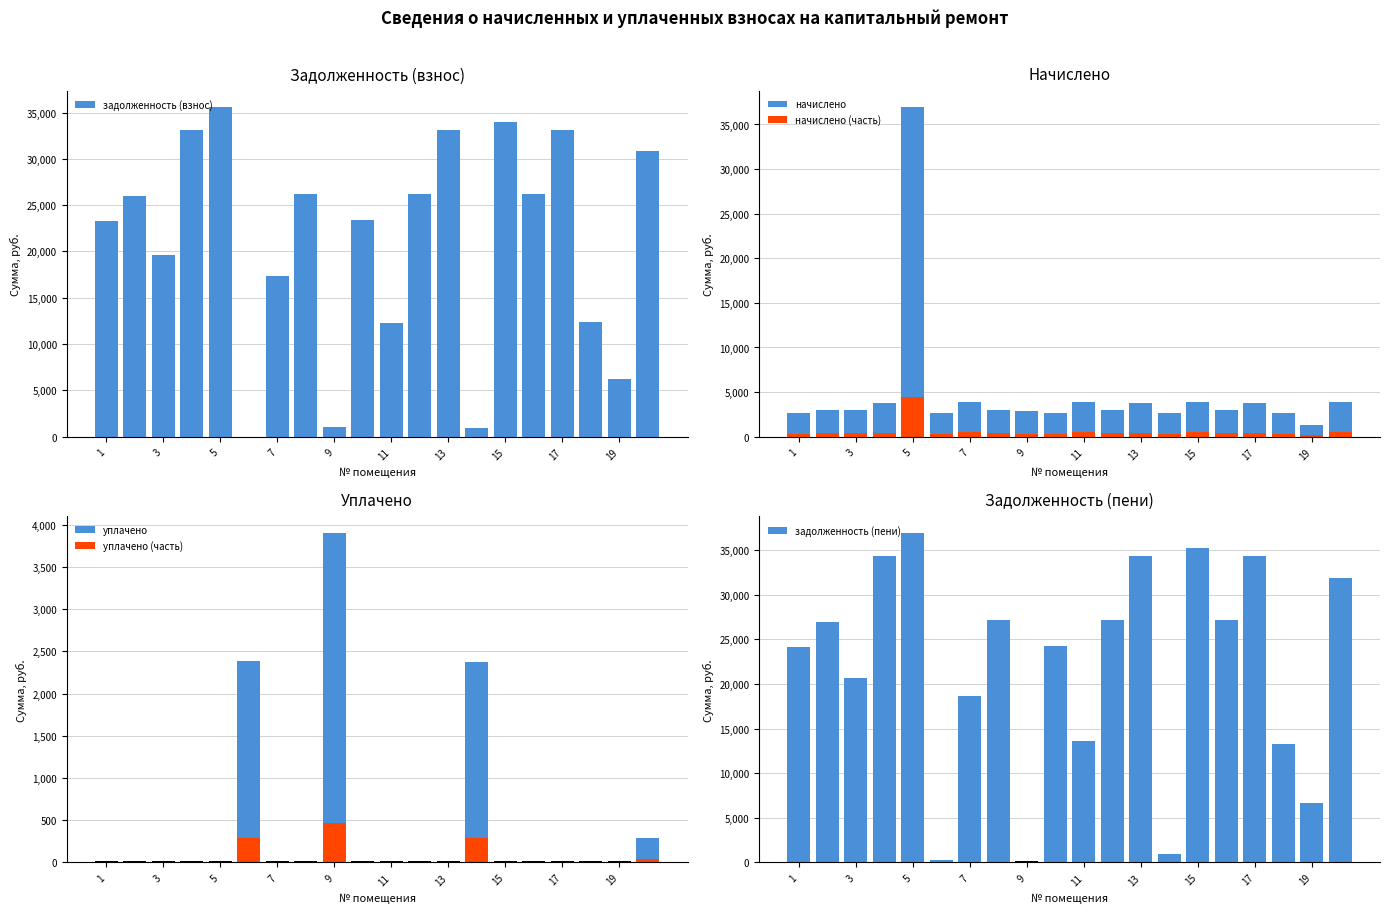

Which series has the largest total across all categories?

задолженность (пени)